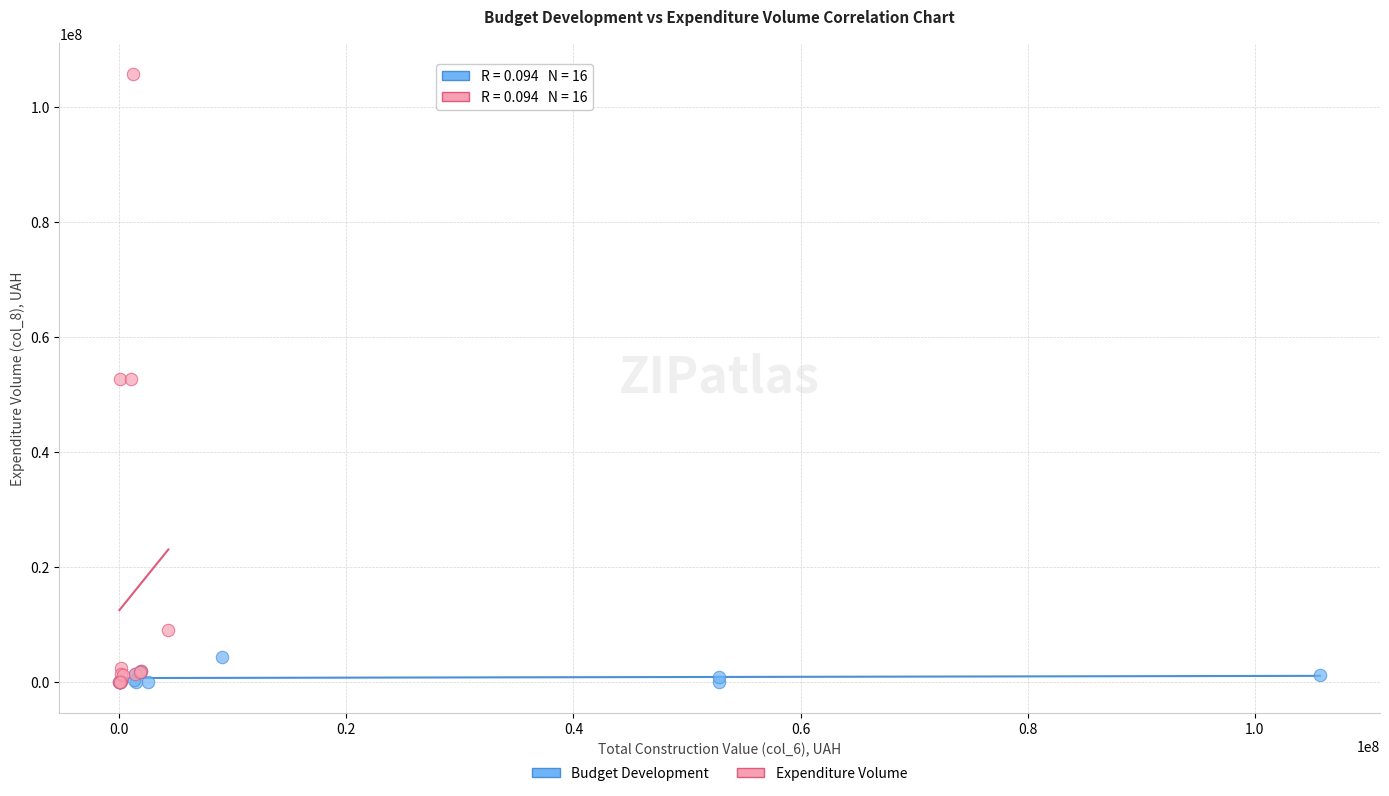

Which series has the largest Y range (max minus min)?

Expenditure Volume